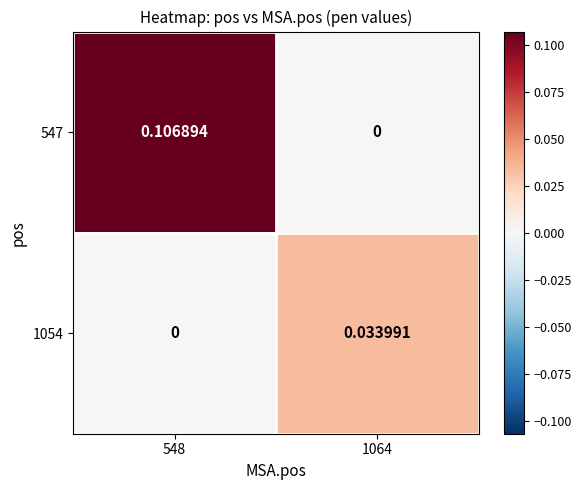

Which series has the widest spread of values?

547